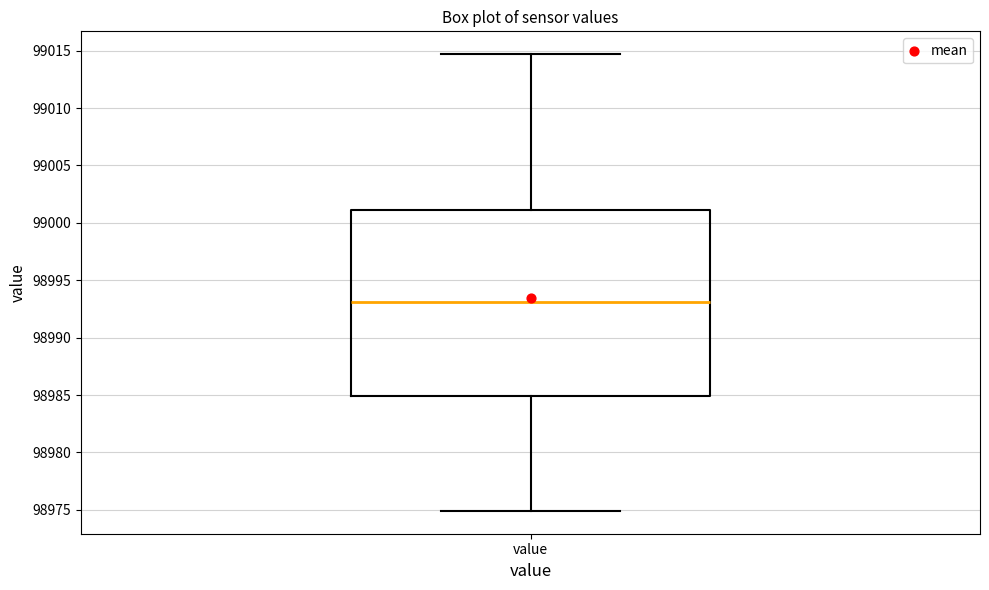

Where does the median line of the box for value sit on the y-axis? The values are not printed on the chart, so give them approximately, as read against the axis.

98993.0